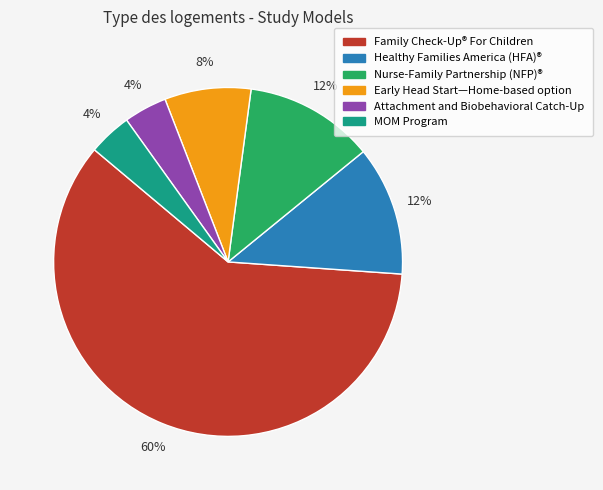

What is the ratio of the value at Attachment and Biobehavioral Catch-Up to the value at MOM Program?

1.0